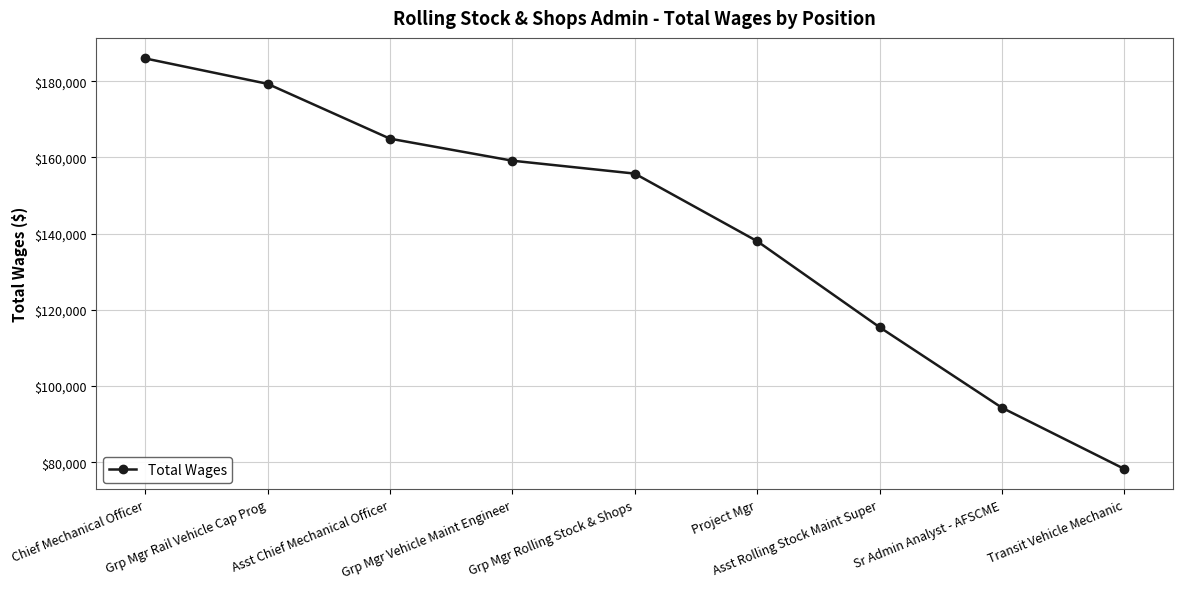

The value at Project Mgr is 72146. True or false?

False